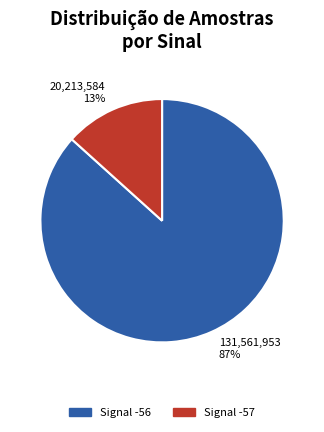

Which has a higher value, Signal -56 or Signal -57?

Signal -56